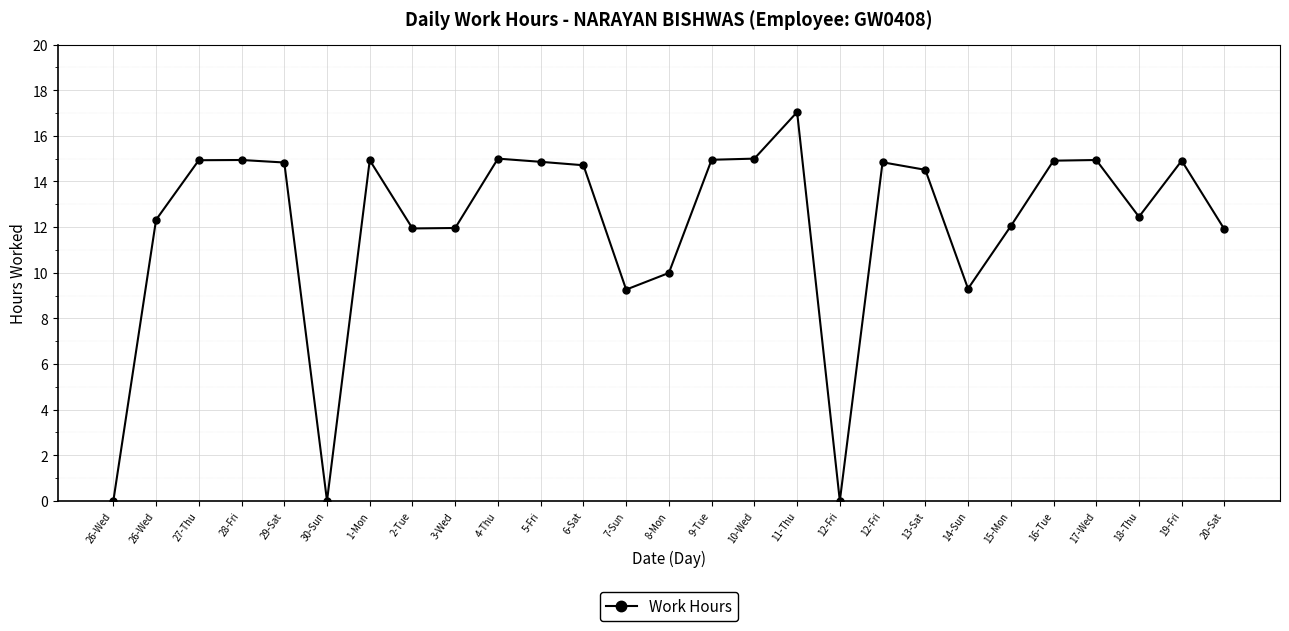

Is it true that the value at 1-Mon is 5.3?

False